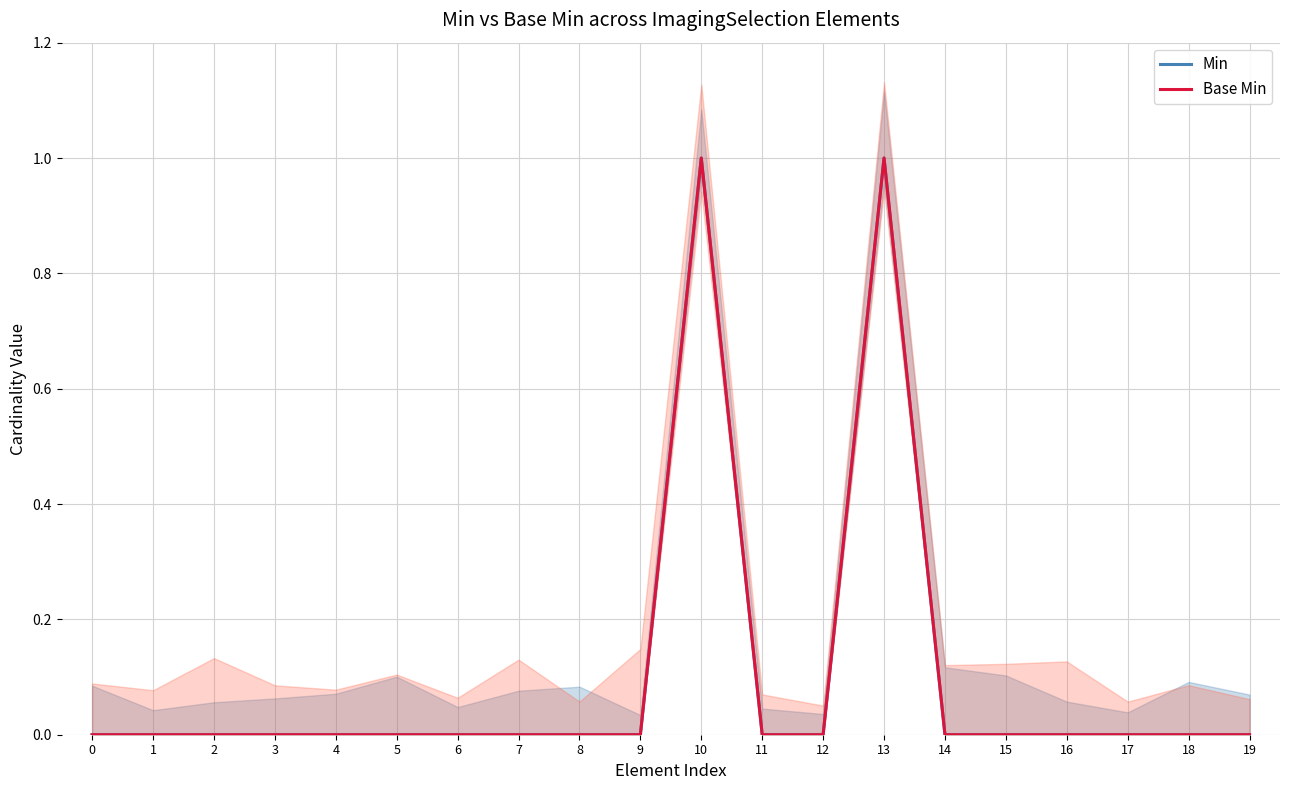

Is this an area chart (filled region under the line)?

No